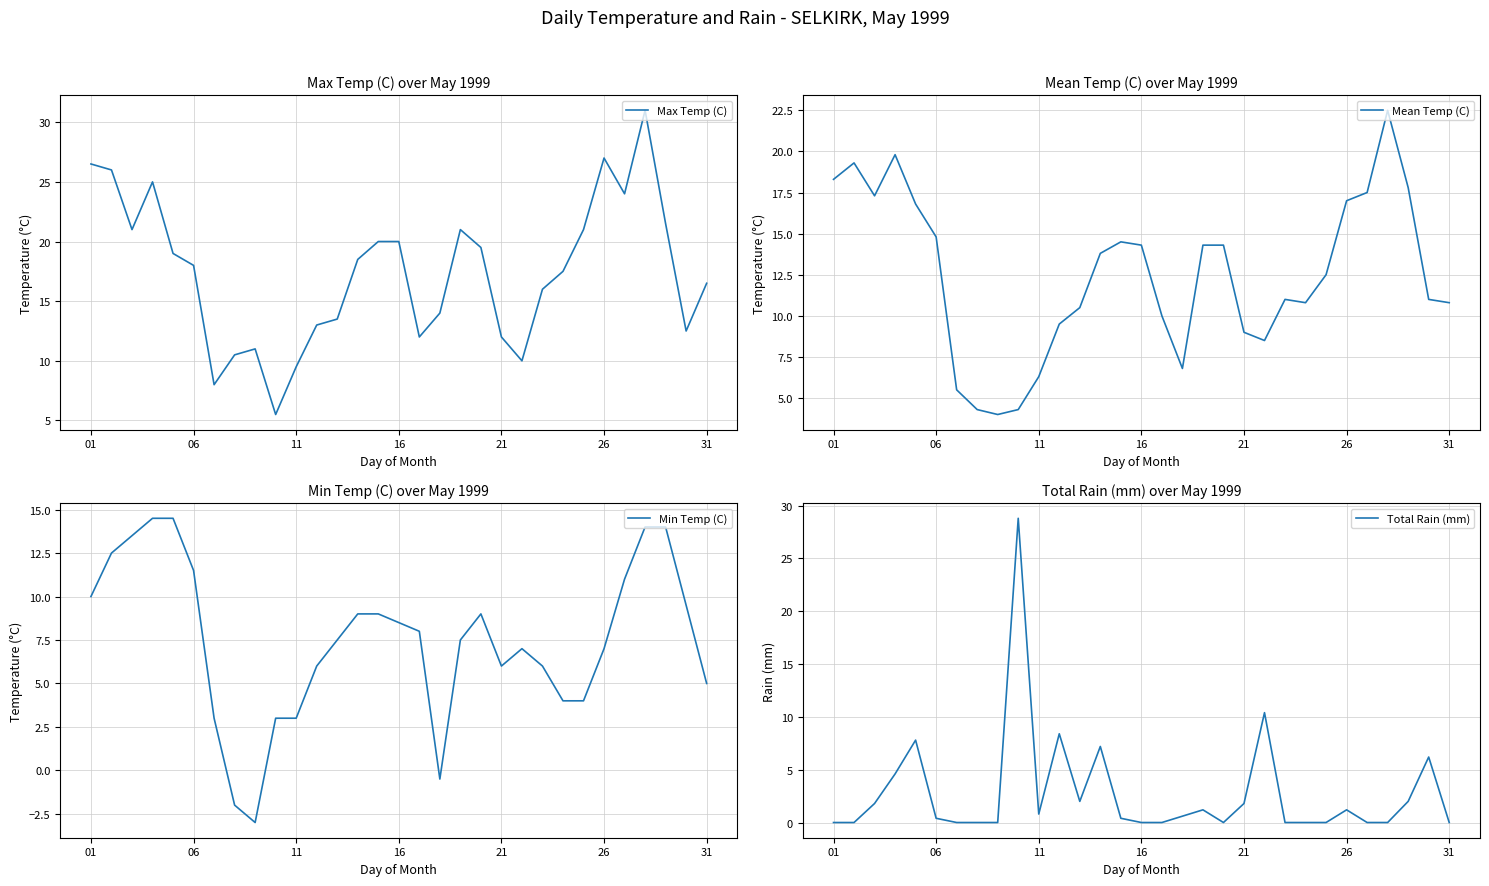

The Mean Temp (C) series shows 5.1 at 21. True or false?

False